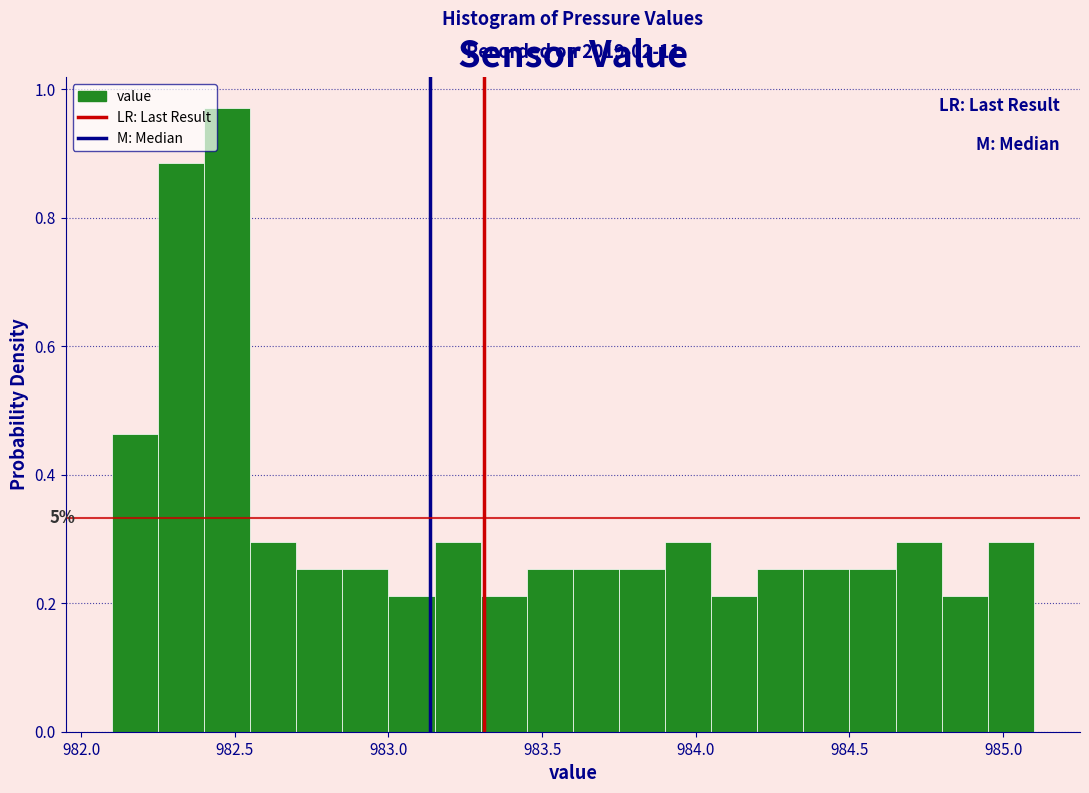

Read against the x-axis, roughly where is the centre of the tallest bar?

982.50